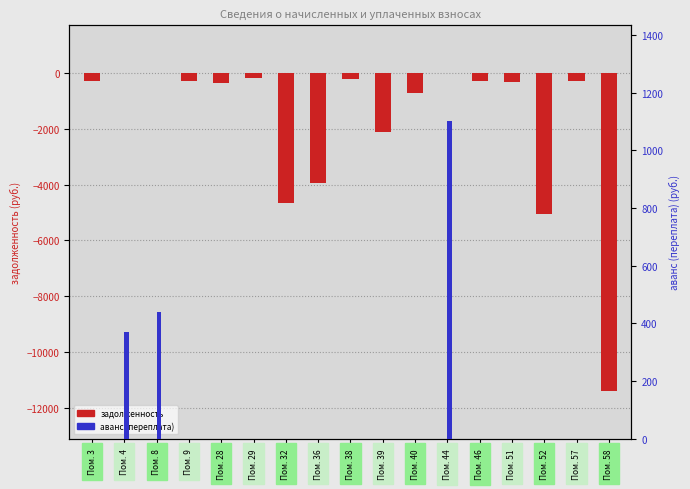

What is the spread (max minus min) of values at Пом. 39?

2126.2